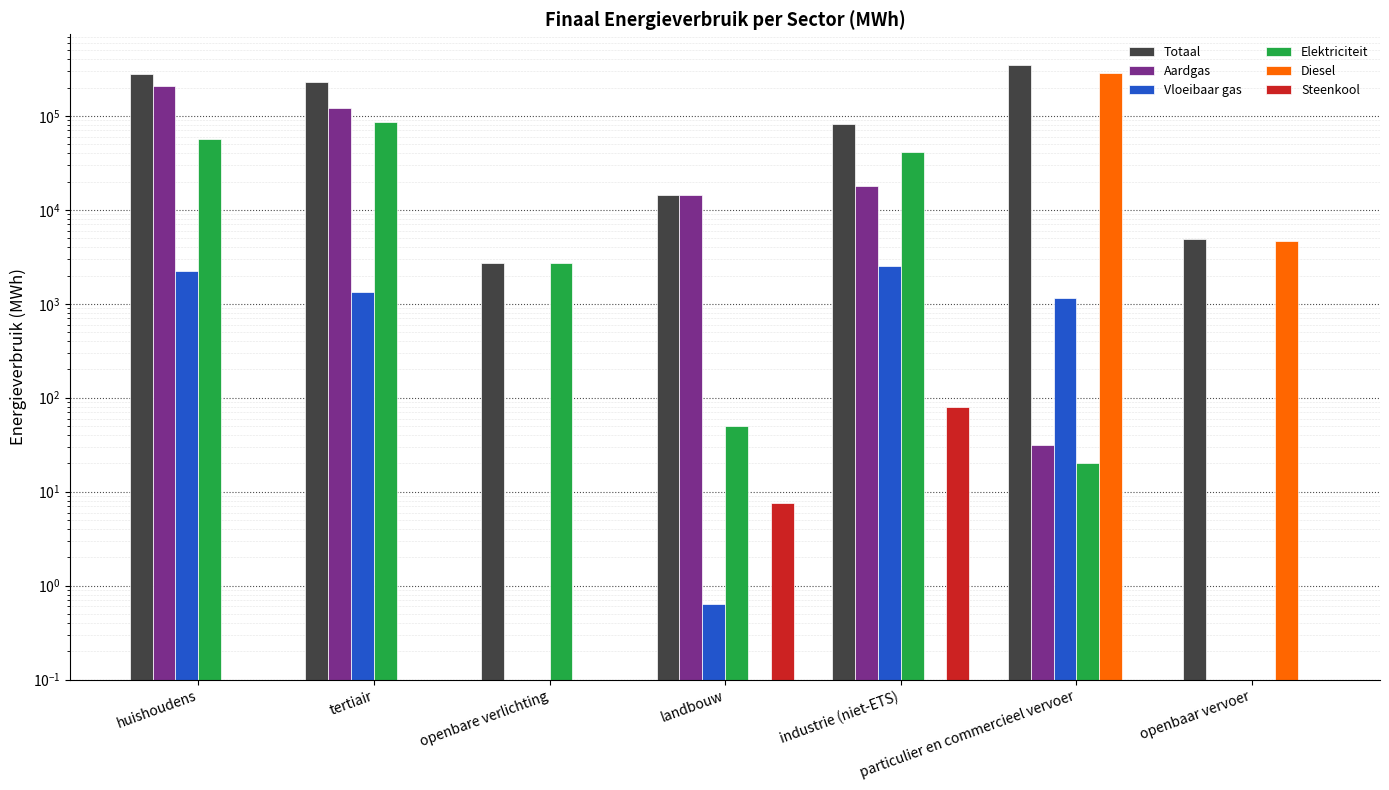

Read the Totaal value at particulier en commercieel vervoer.

348282.2